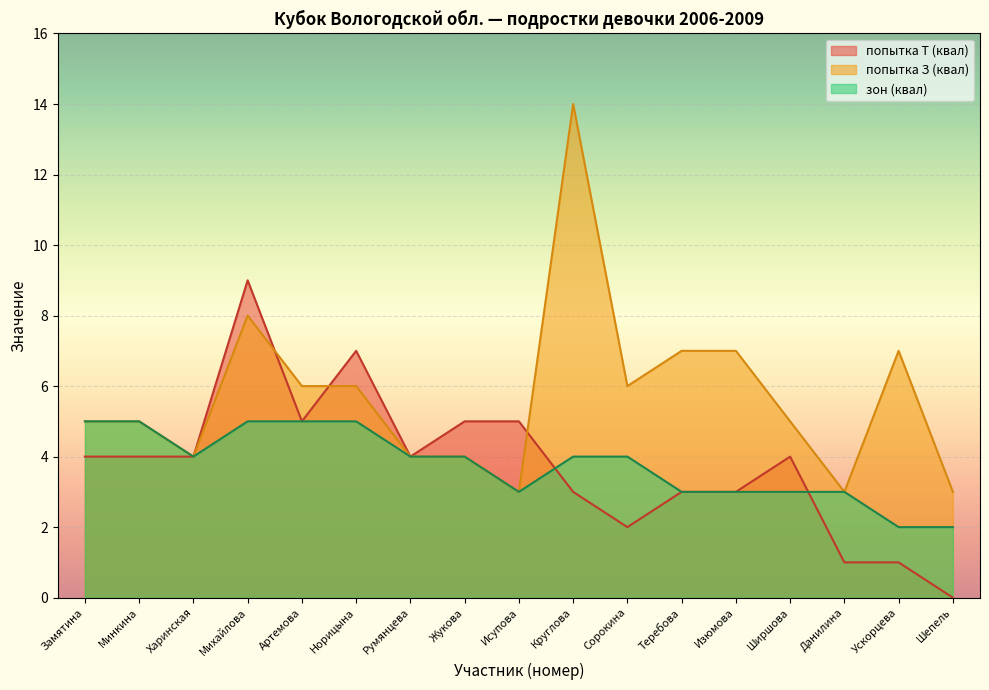

Which series changed the most between Исупова and Теребова?

попытка З (квал)